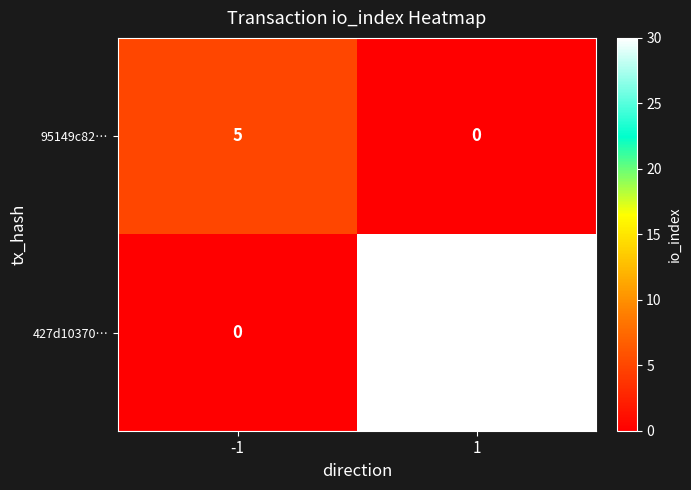

Rank the series at -1 from highest to lowest value.

95149c82…, 427d10370…